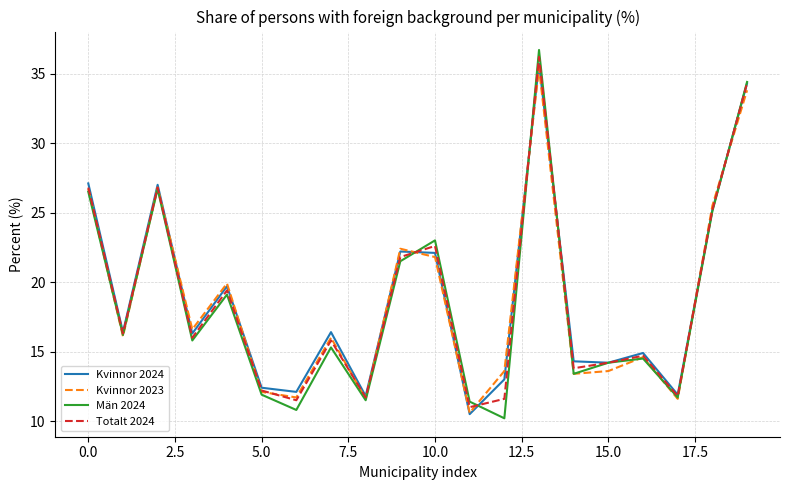

How many interior local peaks does the Kvinnor 2023 series have?

6